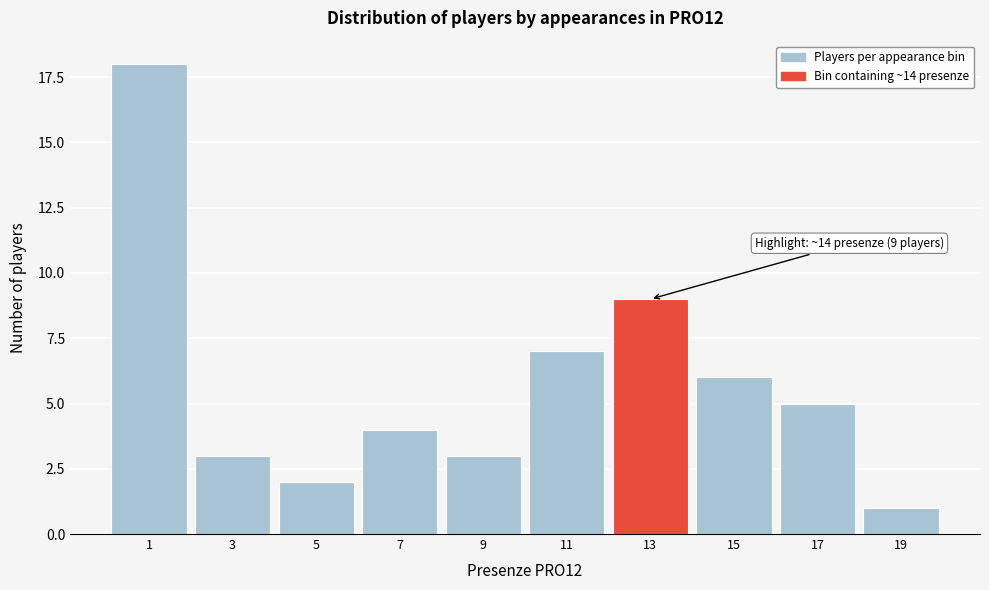

Reading left to right, list all the values displayed in this chart.

1=18	3=3	5=2	7=4	9=3	11=7	13=9	15=6	17=5	19=1